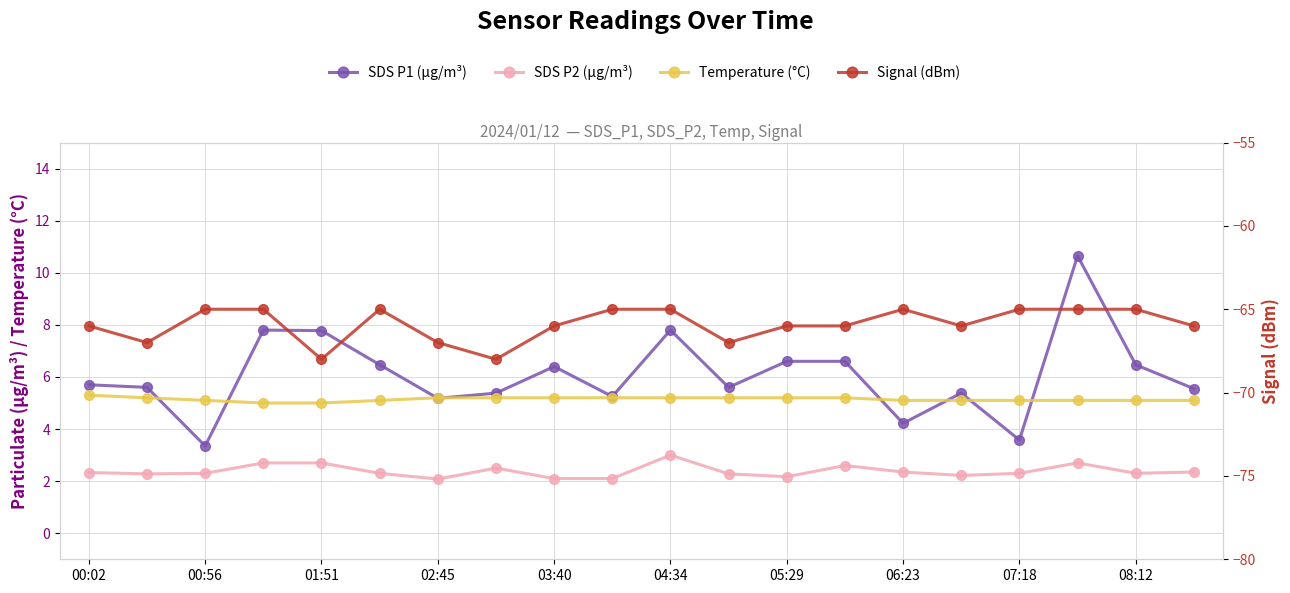

What is the difference between the maximum and minimum values in the Signal series?

3.0